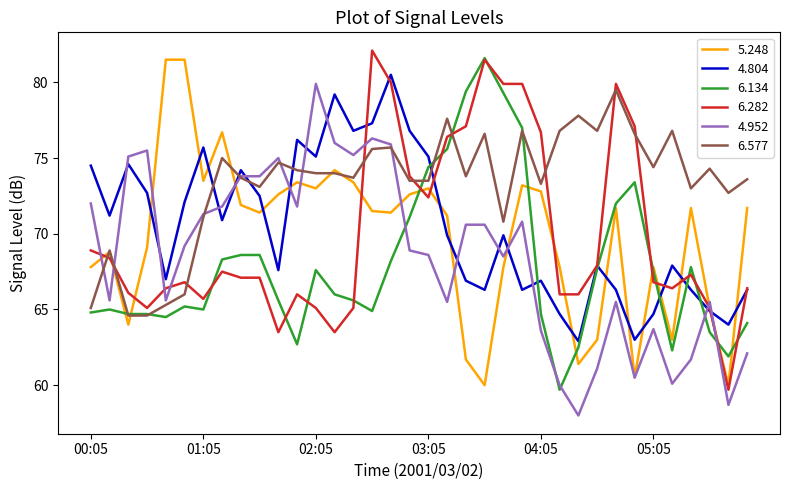

Which series has the largest total across all categories?

6.577